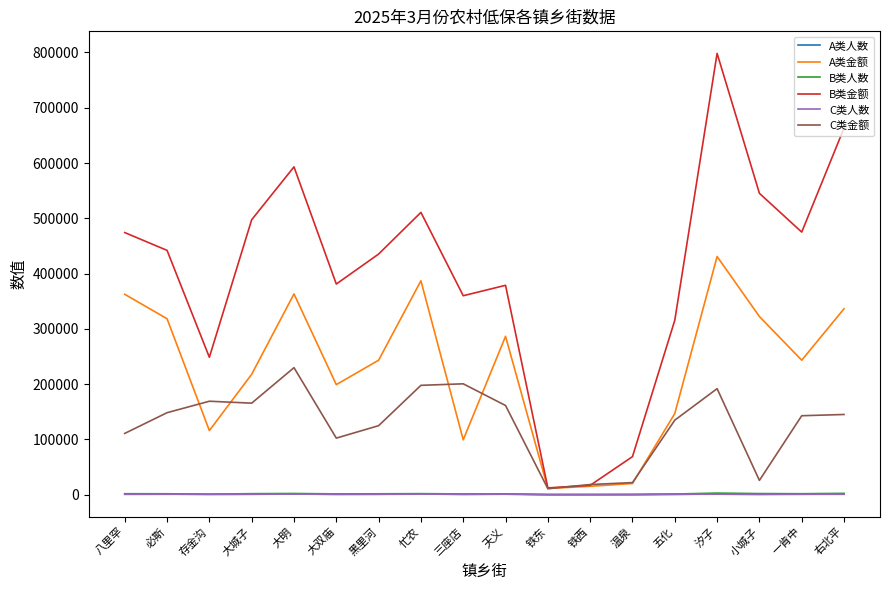

What is the maximum value shown in the chart?

798370